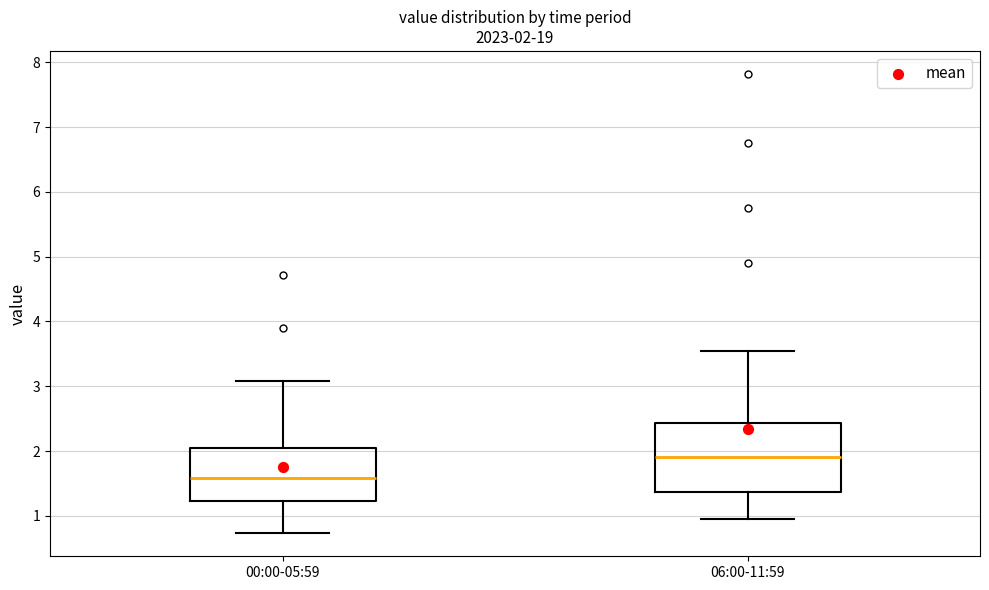

Which box's median line is the highest?

06:00-11:59